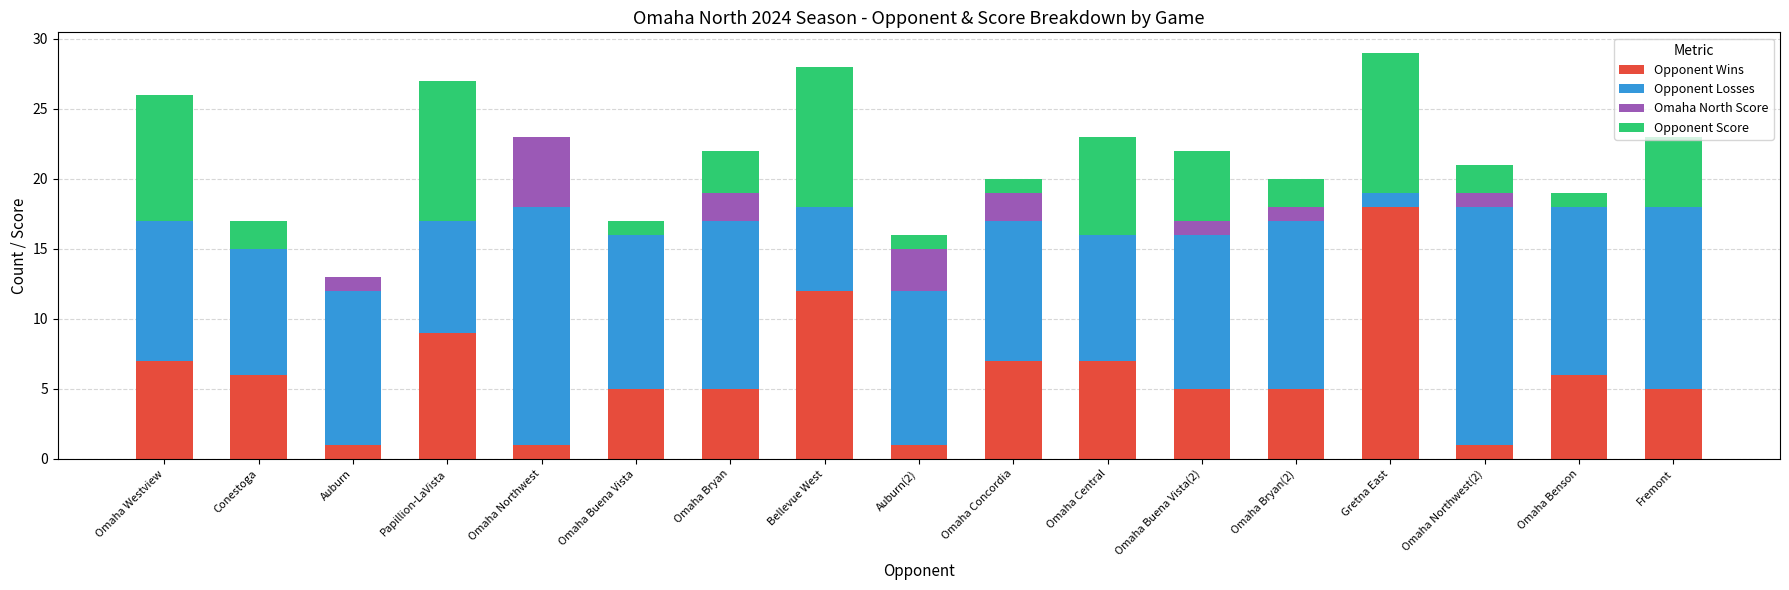

The value of Opponent Wins at Omaha Concordia is 7. True or false?

True